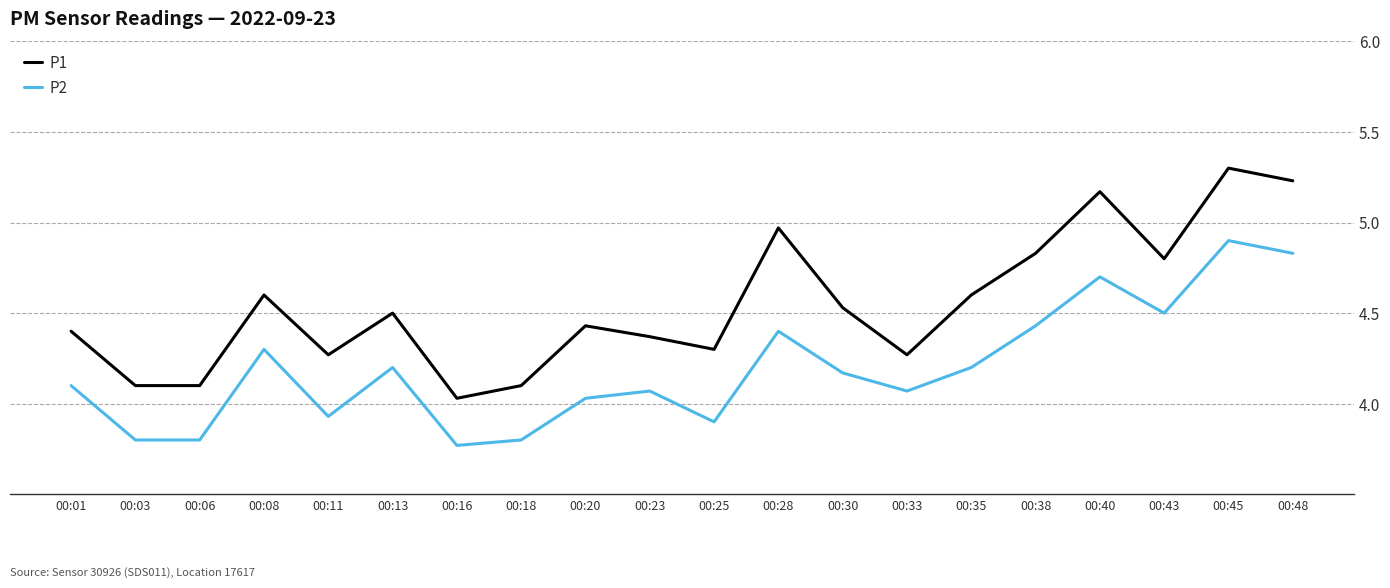

True or false: P2 has a value of 6.9 at 00:40.

False